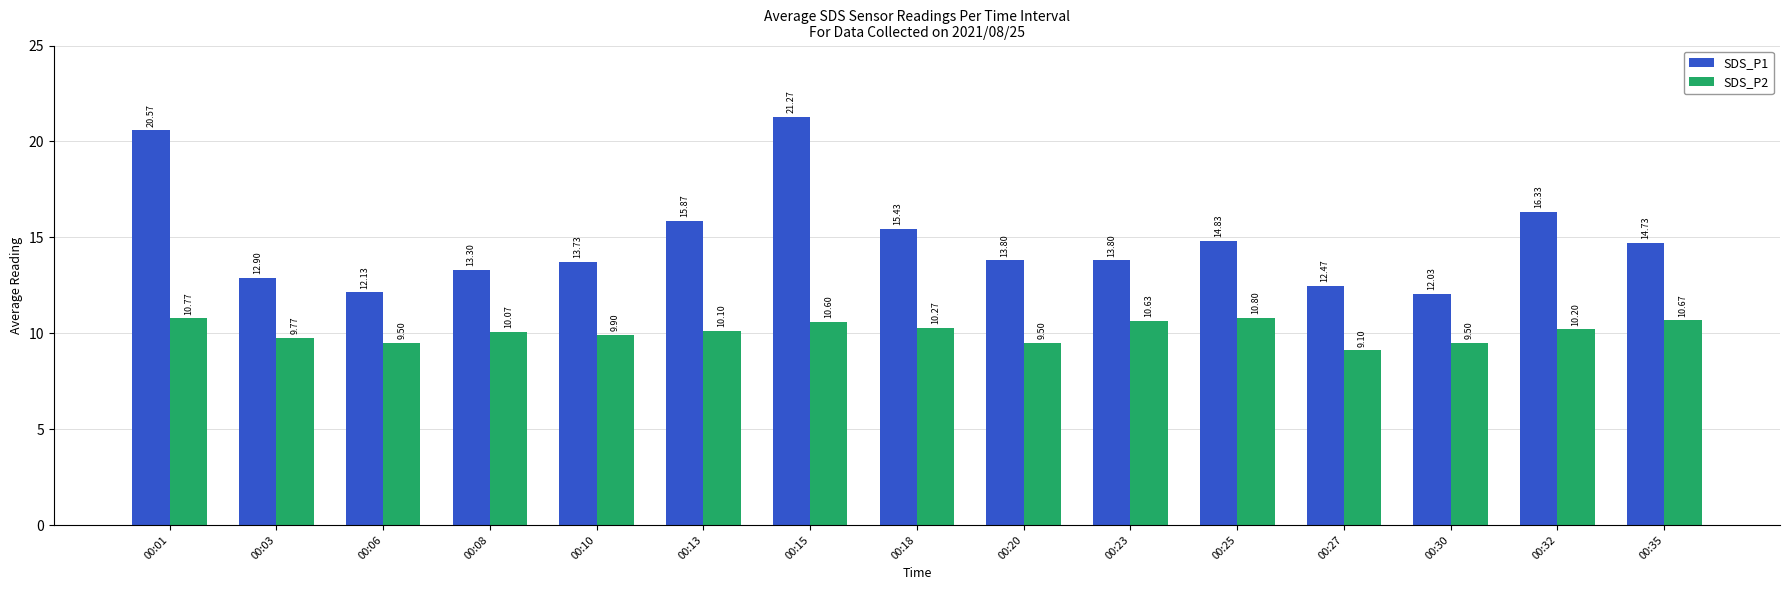

Rank the series at 00:30 from lowest to highest value.

SDS_P2, SDS_P1